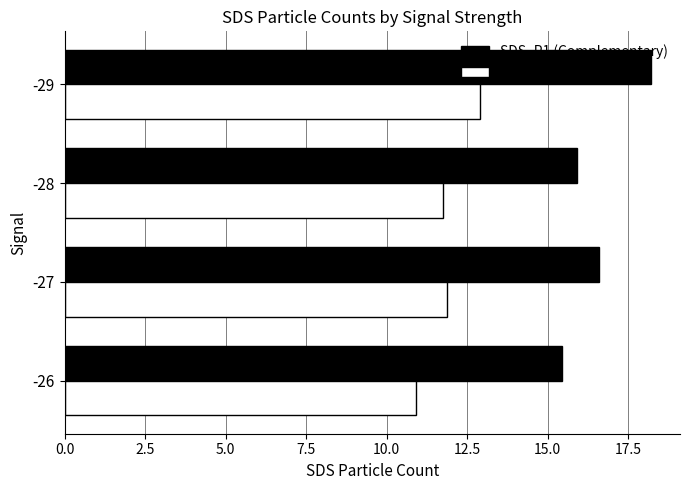

Rank the series by their average value, from highest to lowest.

SDS_P1 (Complementary), SDS_P2 (Random)